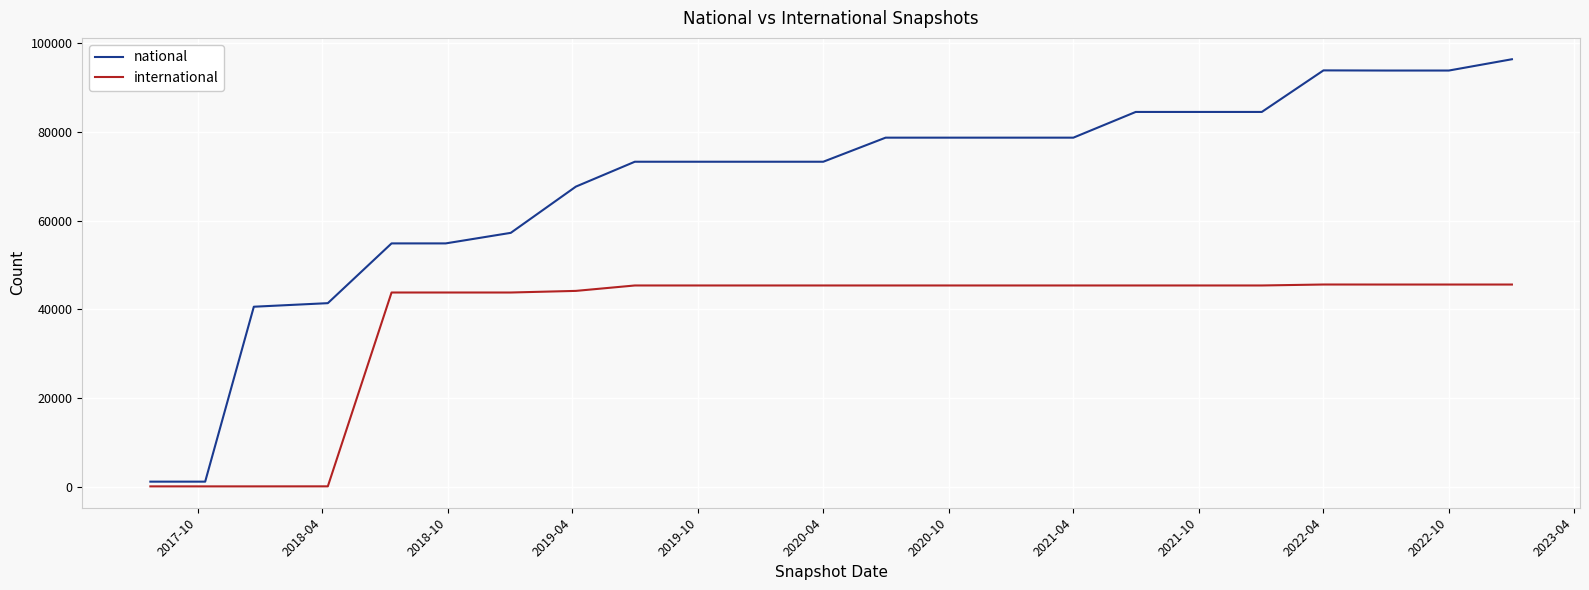

What is the greatest value displayed?

96270